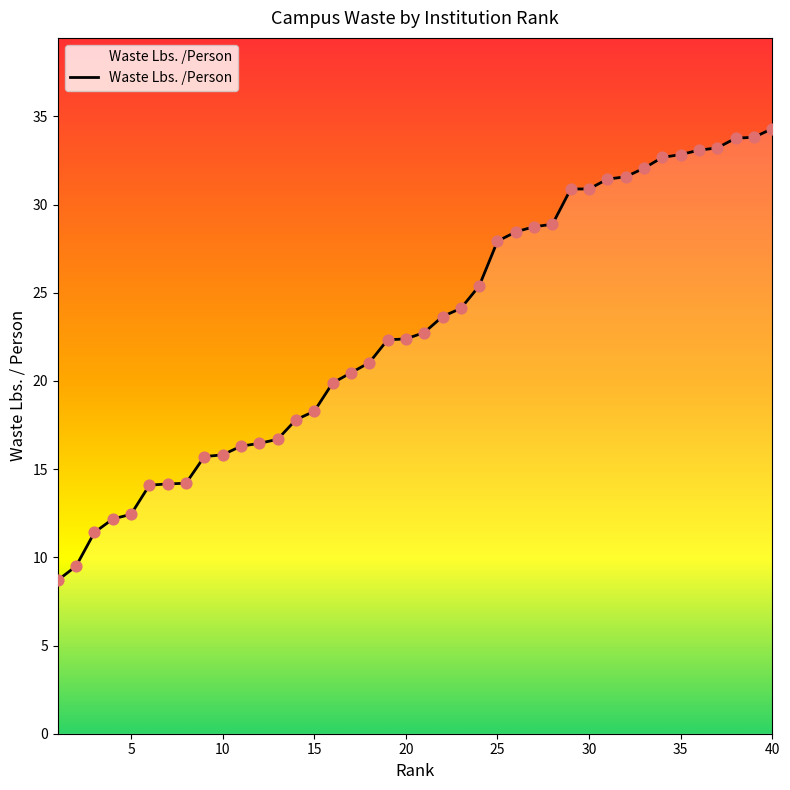

What is the maximum value shown in the chart?

34.3